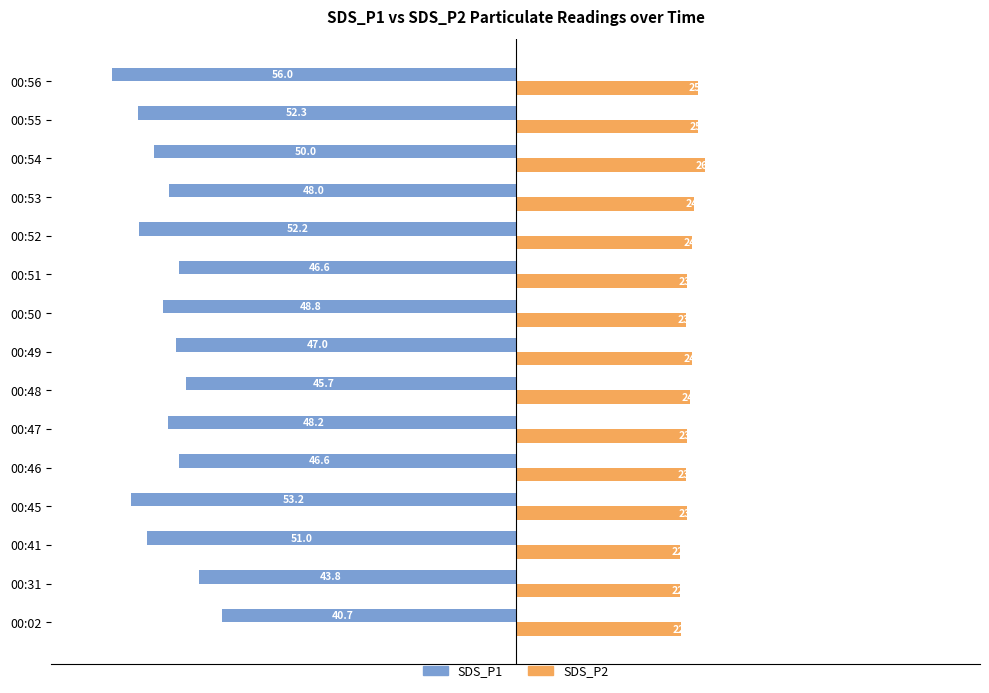

Between 00:31 and 00:41, which series saw the biggest shift?

SDS_P1